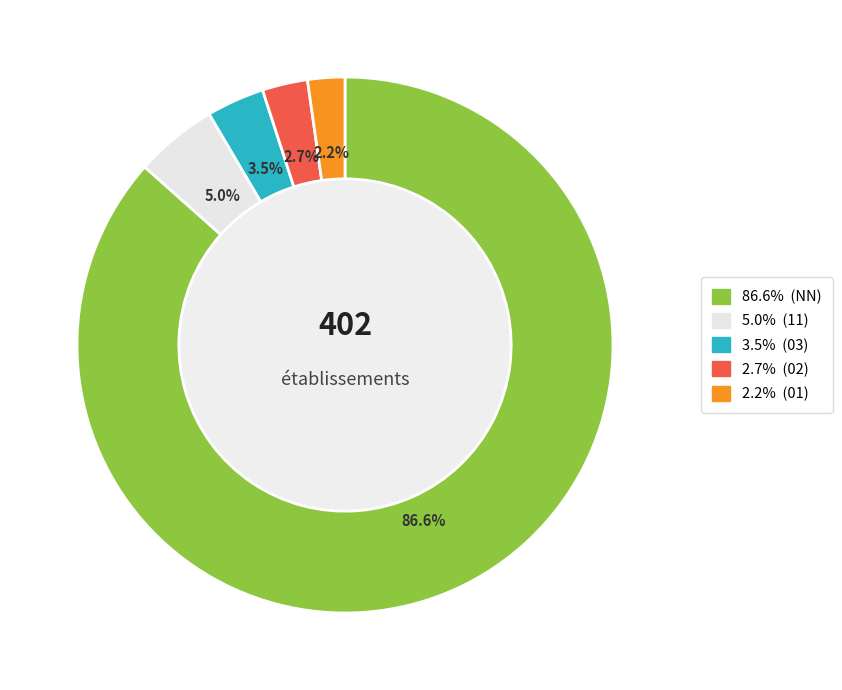

Is there a majority slice in this chart?

Yes